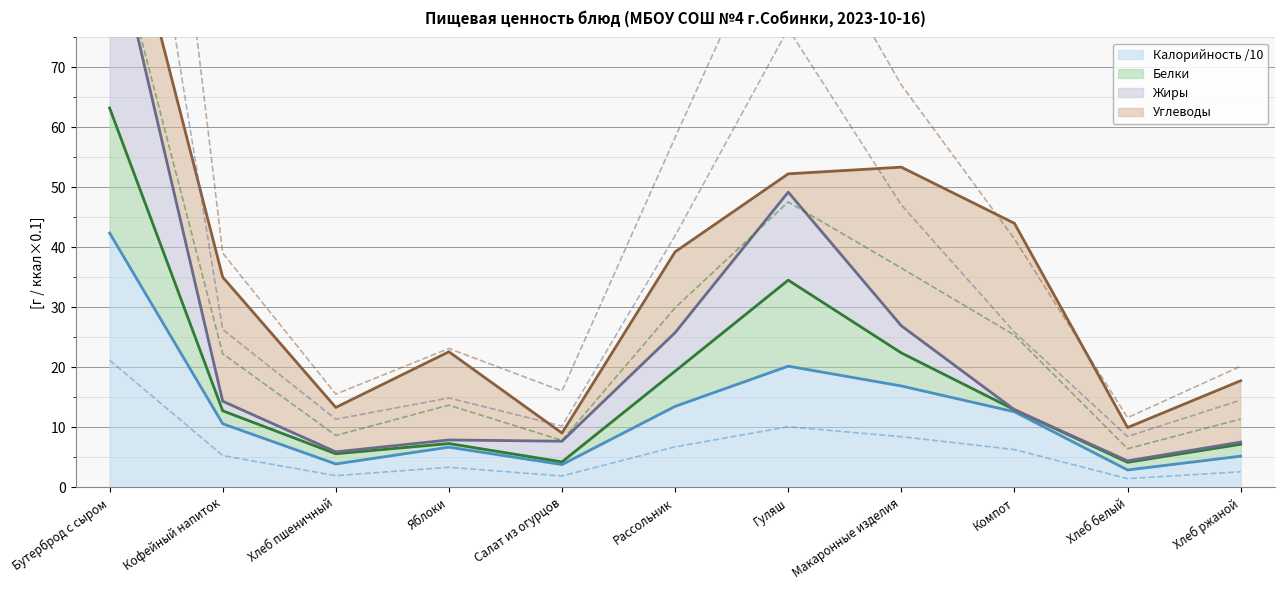

What is the label of the 1st point from the right?

Хлеб ржаной